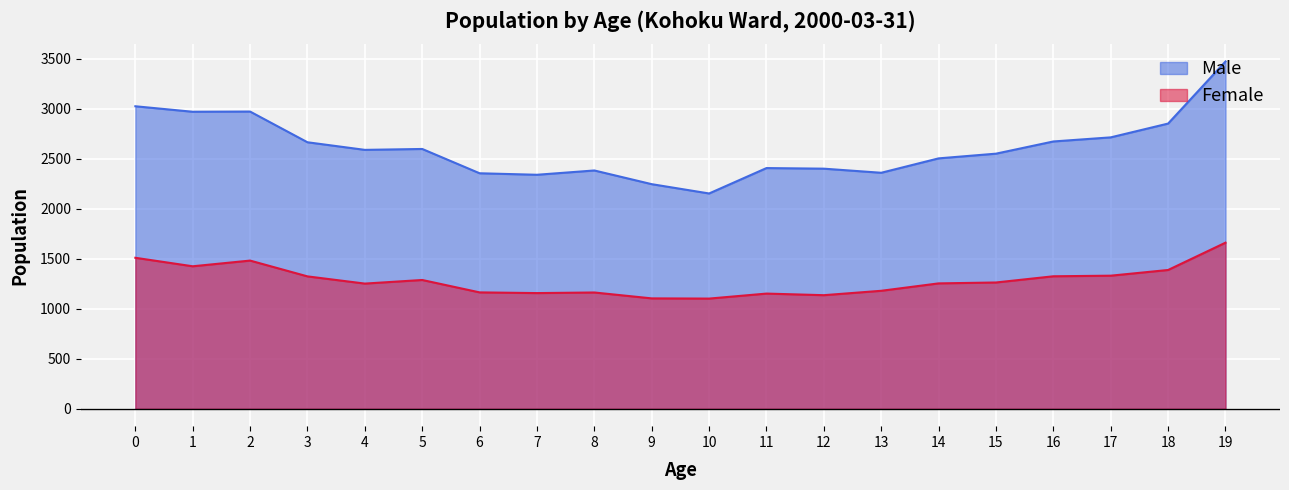

True or false: Male has a value of 2551 at 15.

True